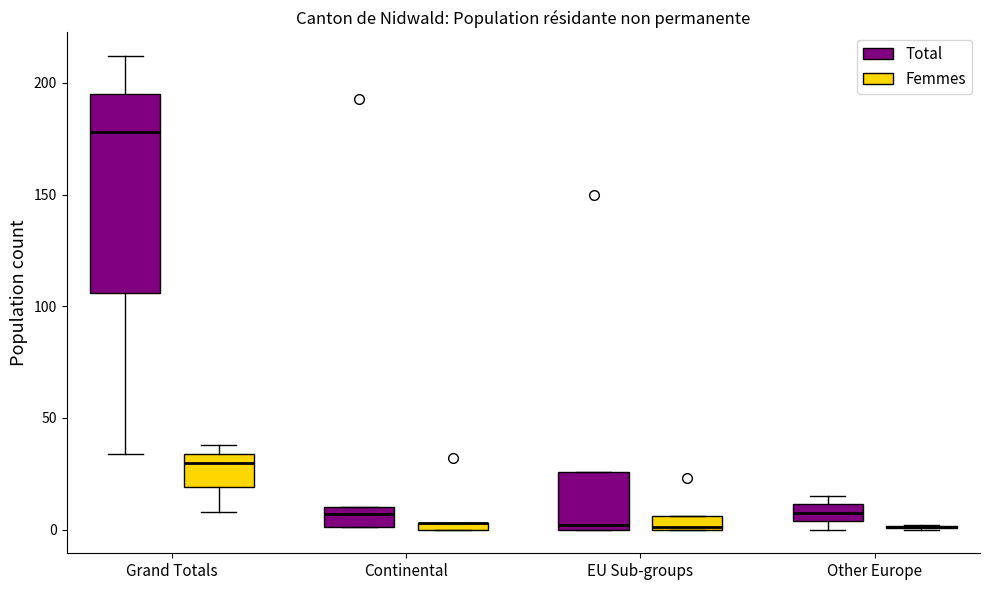

Where is the lower edge of the box for Continental (Total) on the y-axis? The values are not printed on the chart, so give them approximately, as read against the axis.

0